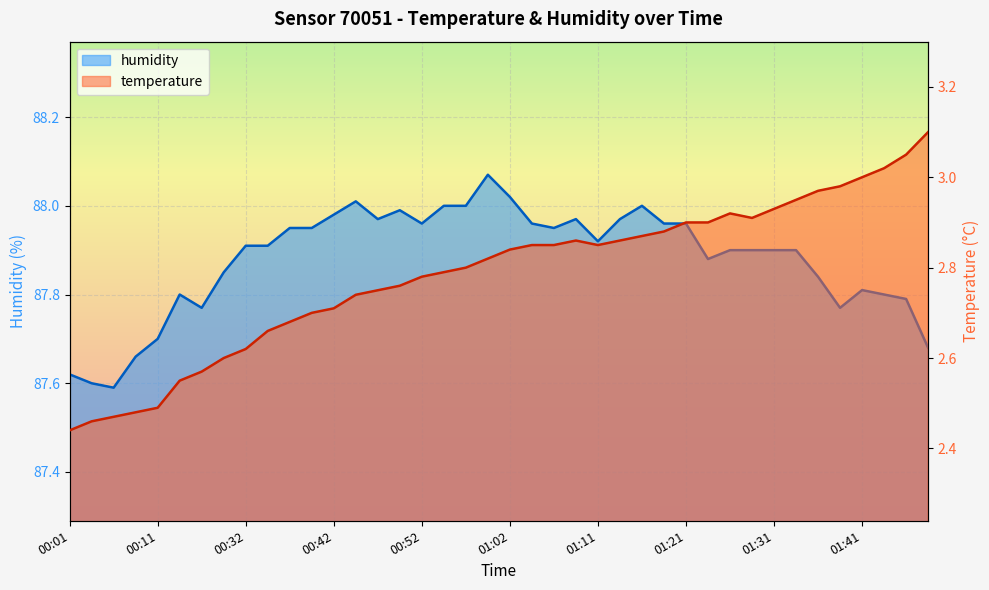

Is the value of temperature at 01:34 greater than the value of humidity at 01:16?

No